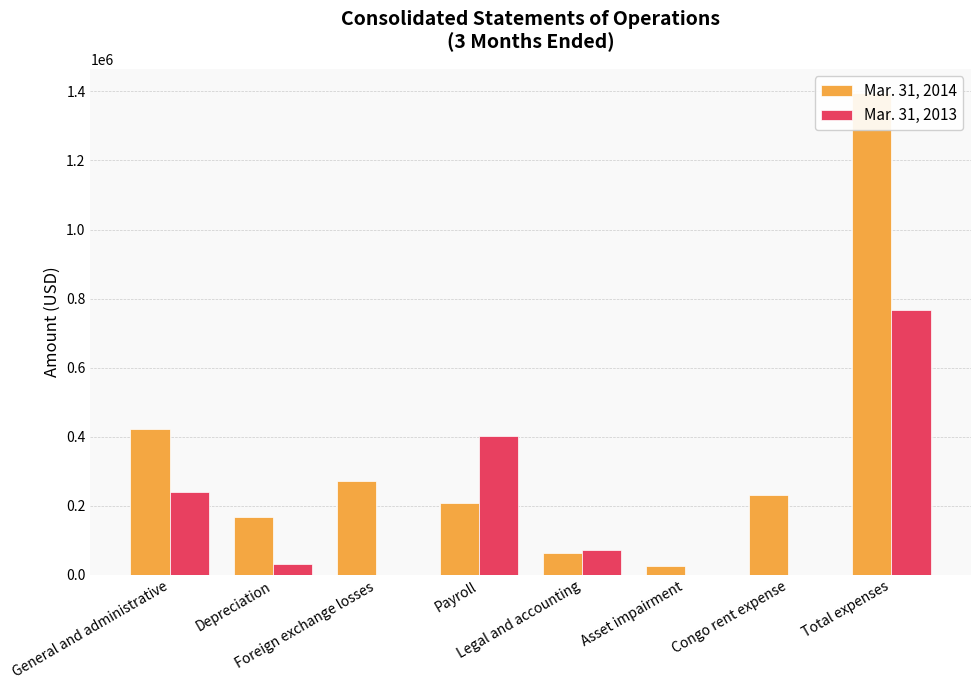

Read the Mar. 31, 2014 value at Depreciation.

169055